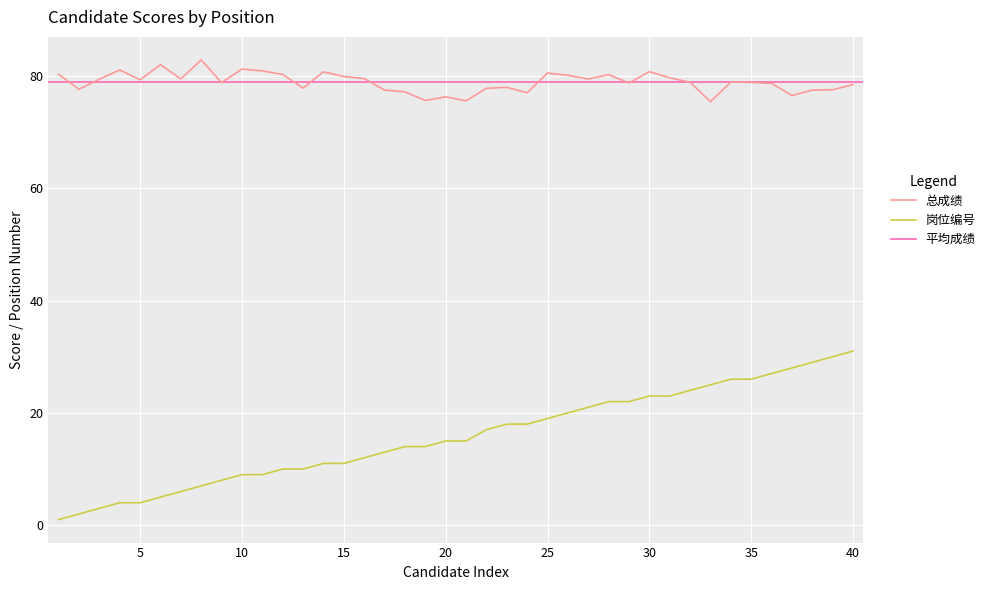

True or false: 岗位编号 and 总成绩 cross at least once.

False